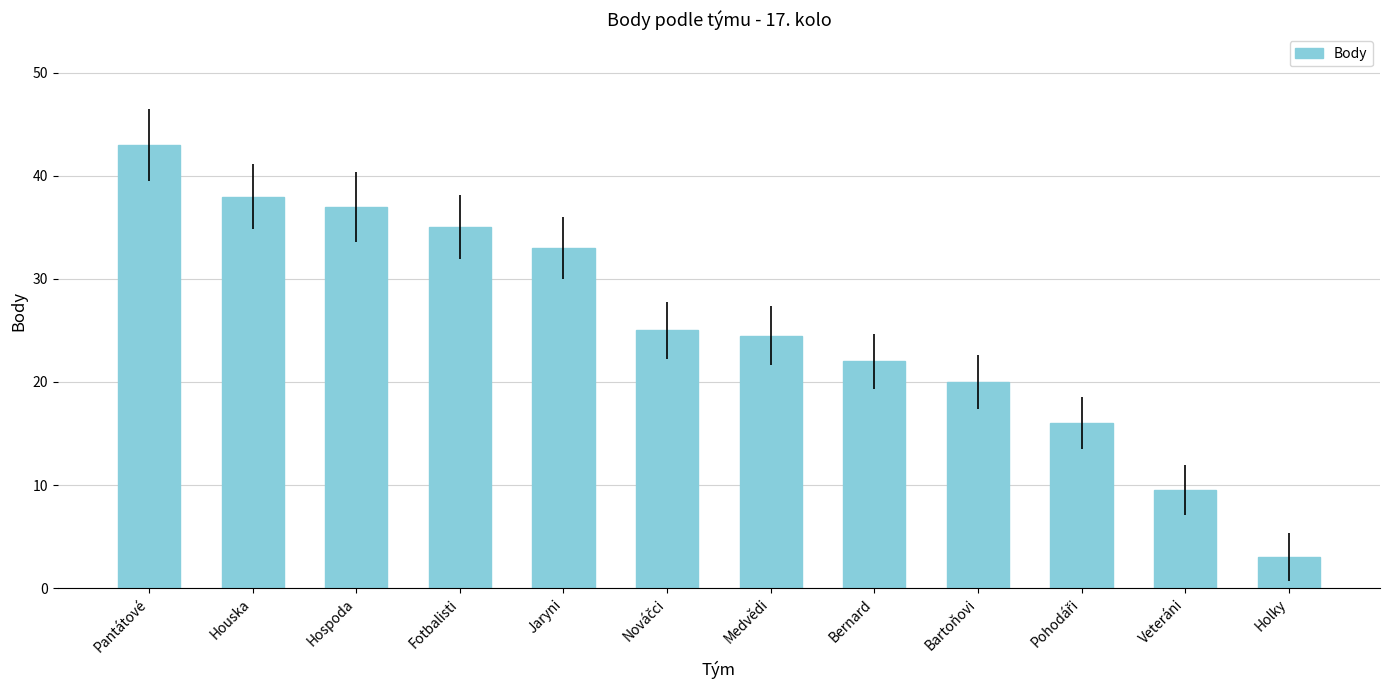

What value does the data have at Fotbalisti?

35.0